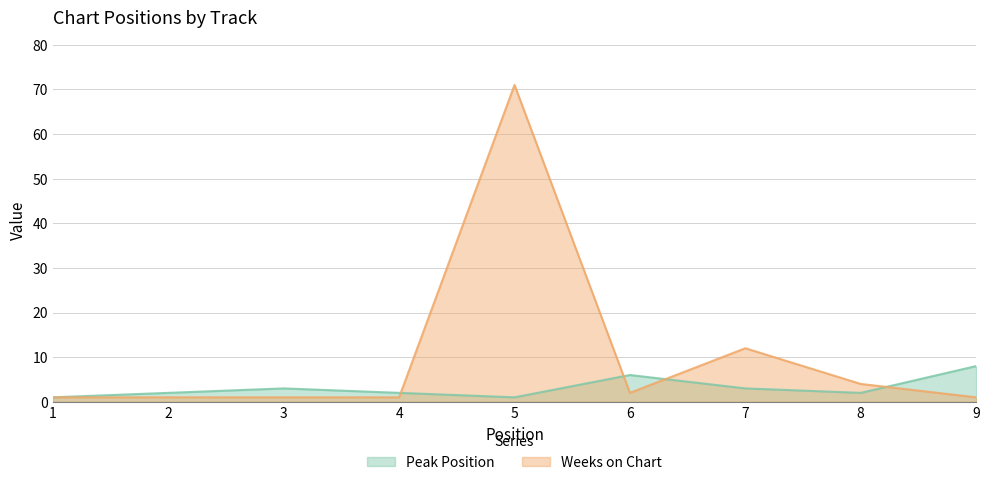

Reading left to right, what are all the values shown in this chart?

Peak Position: 1=1	2=2	3=3	4=2	5=1	6=6	7=3	8=2	9=8
Weeks on Chart: 1=1	2=1	3=1	4=1	5=71	6=2	7=12	8=4	9=1